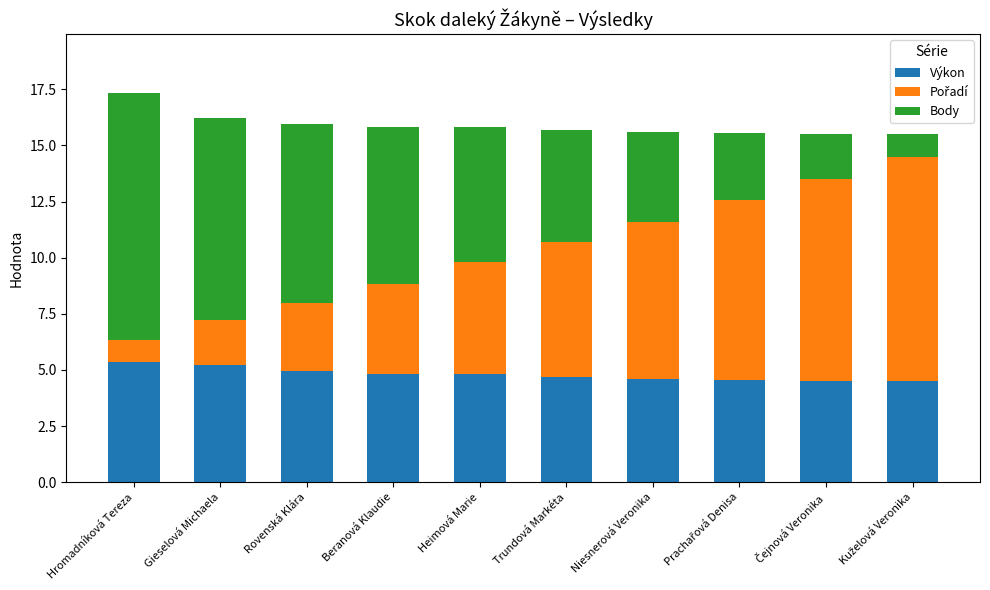

Read the Výkon value at Niesnerová Veronika.

4.6